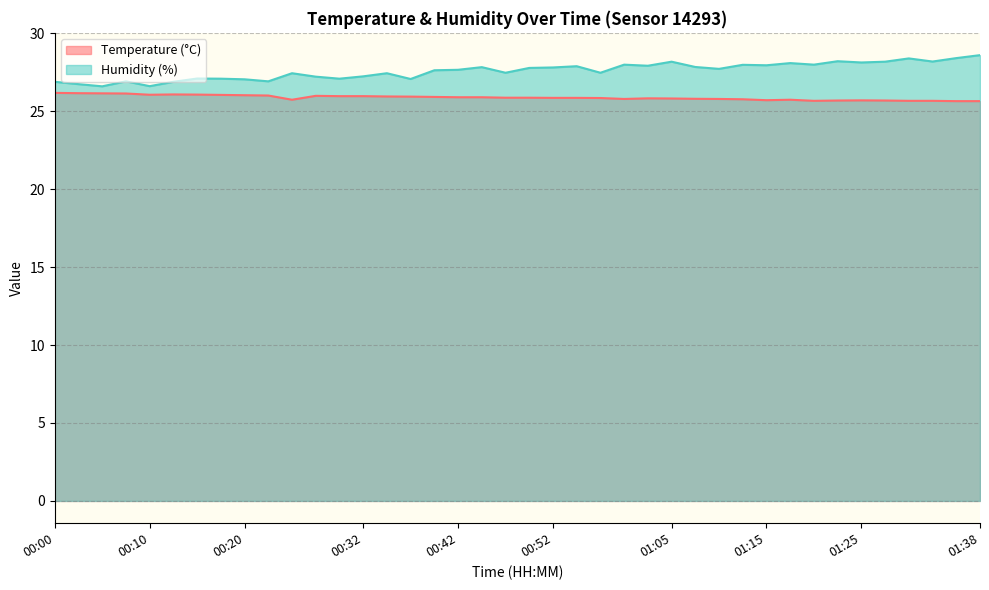

The Temperature (°C) series shows 25.9 at 00:35. True or false?

True